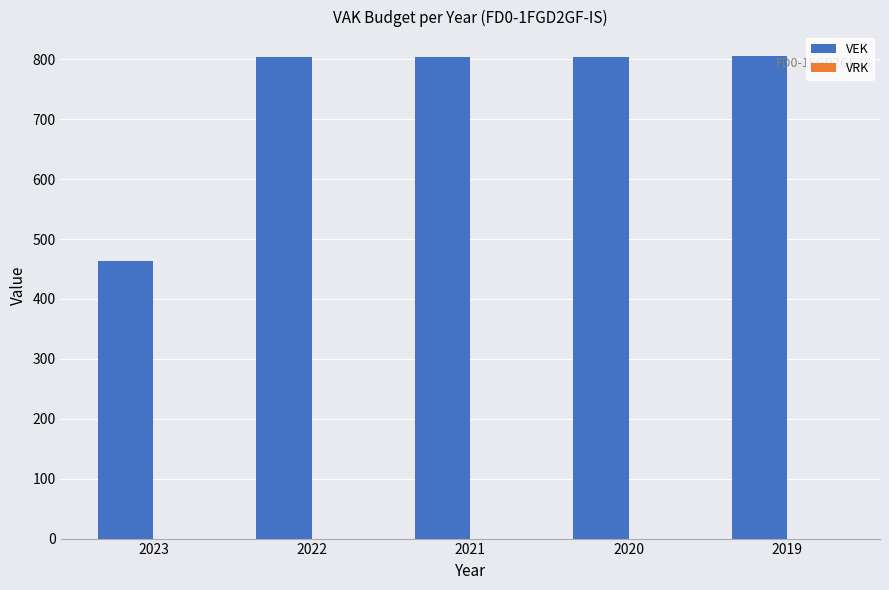

Is it true that the value at 2019 is 1300?

False